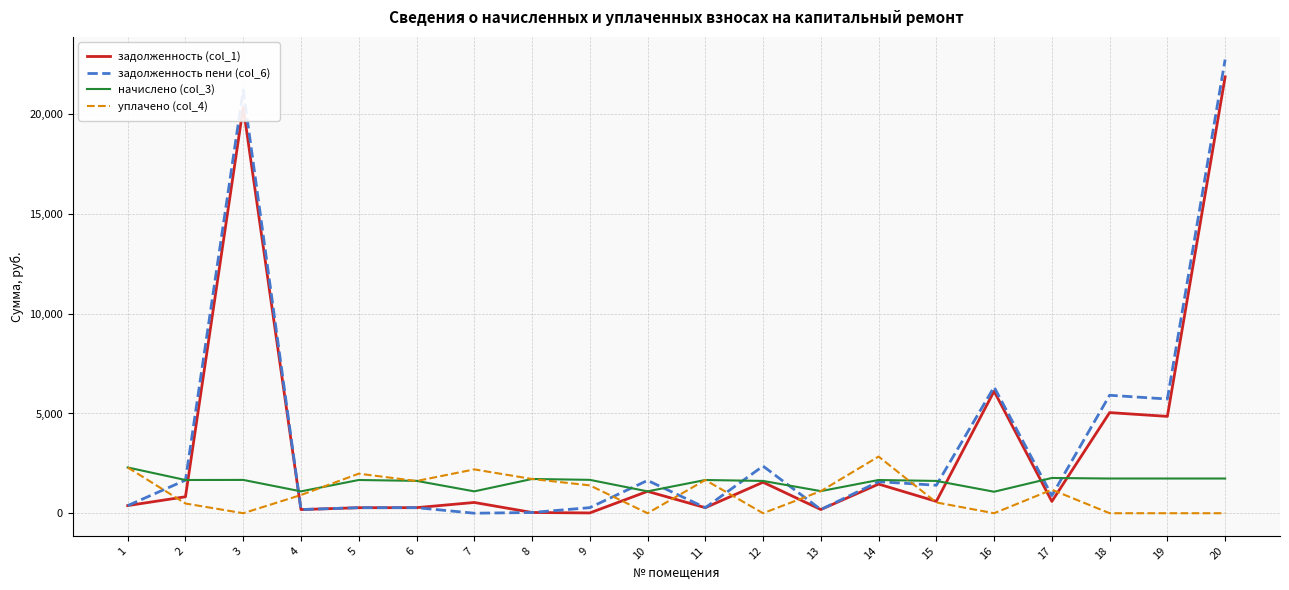

Which series changed the most between 1 and 19?

задолженность пени (col_6)